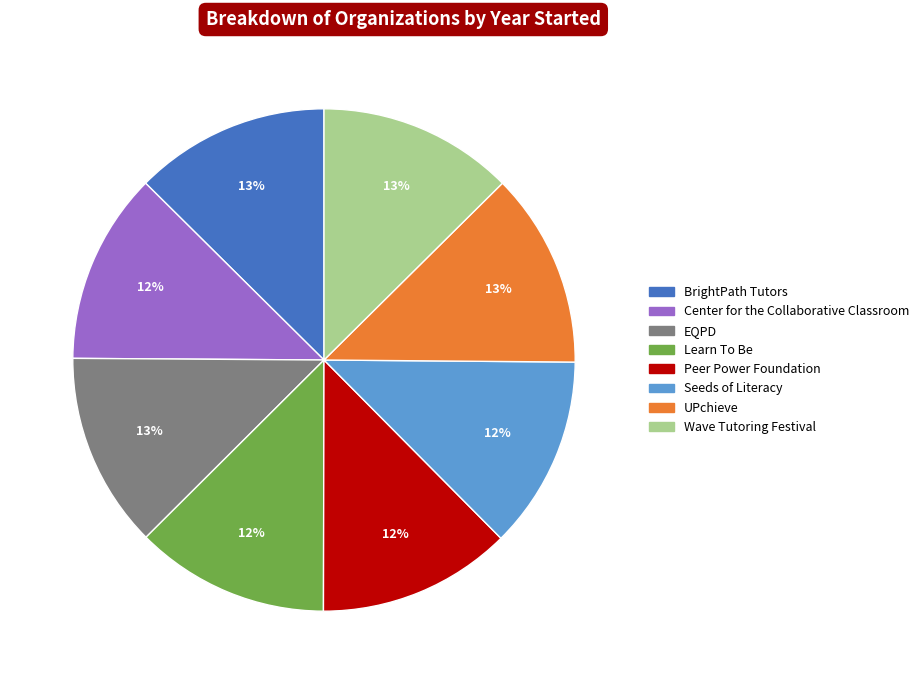

How many segments does this pie chart have?

8